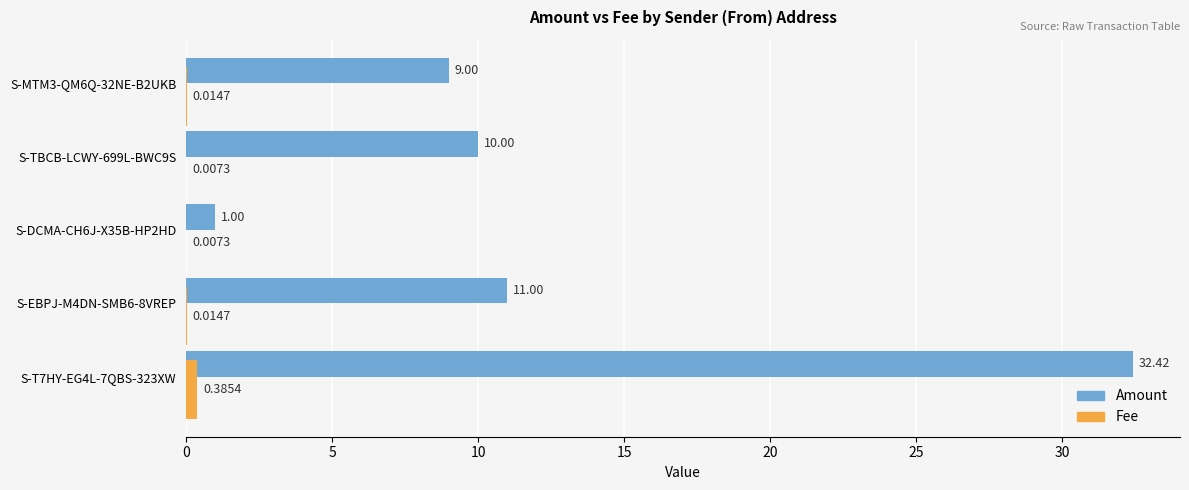

Which series changed the most between S-T7HY-EG4L-7QBS-323XW and S-DCMA-CH6J-X35B-HP2HD?

Amount